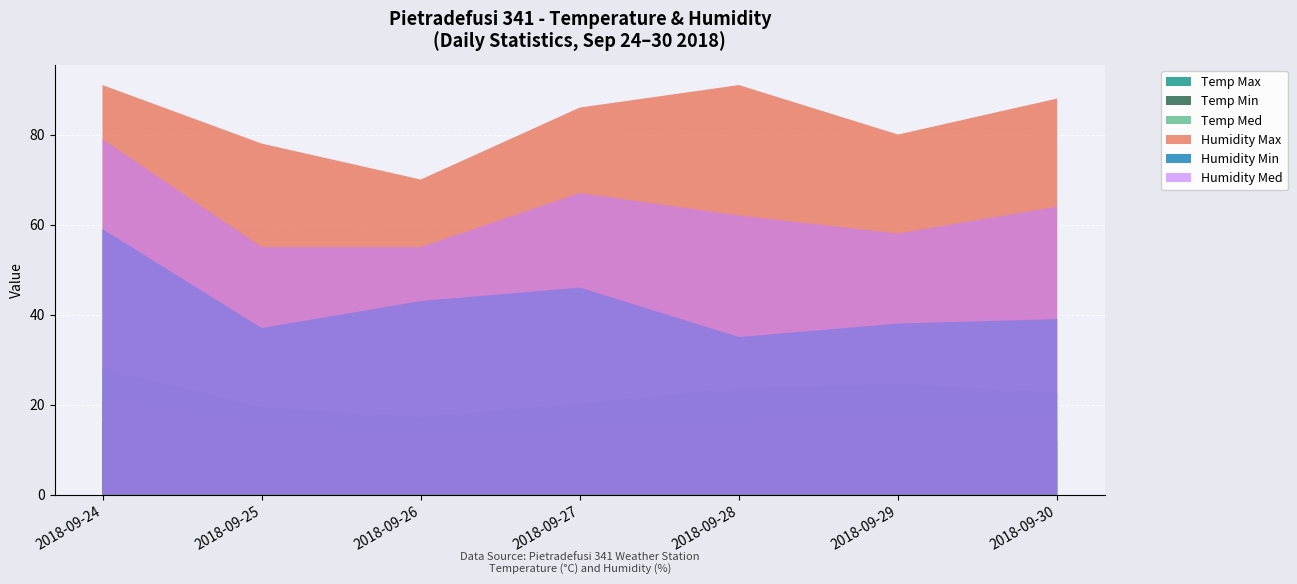

Reading left to right, list all the values displayed in this chart.

Temp Max: 2018-09-24=28.0	2018-09-25=19.4	2018-09-26=17.2	2018-09-27=20.2	2018-09-28=23.6	2018-09-29=24.6	2018-09-30=22.6
Temp Min: 2018-09-24=16.1	2018-09-25=12.5	2018-09-26=10.1	2018-09-27=10.2	2018-09-28=8.9	2018-09-29=9.5	2018-09-30=11.8
Temp Med: 2018-09-24=21.4	2018-09-25=15.6	2018-09-26=13.0	2018-09-27=14.7	2018-09-28=16.2	2018-09-29=16.8	2018-09-30=16.7
Humidity Max: 2018-09-24=91.0	2018-09-25=78.0	2018-09-26=70.0	2018-09-27=86.0	2018-09-28=91.0	2018-09-29=80.0	2018-09-30=88.0
Humidity Min: 2018-09-24=59.0	2018-09-25=37.0	2018-09-26=43.0	2018-09-27=46.0	2018-09-28=35.0	2018-09-29=38.0	2018-09-30=39.0
Humidity Med: 2018-09-24=79.0	2018-09-25=55.0	2018-09-26=55.0	2018-09-27=67.0	2018-09-28=62.0	2018-09-29=58.0	2018-09-30=64.0